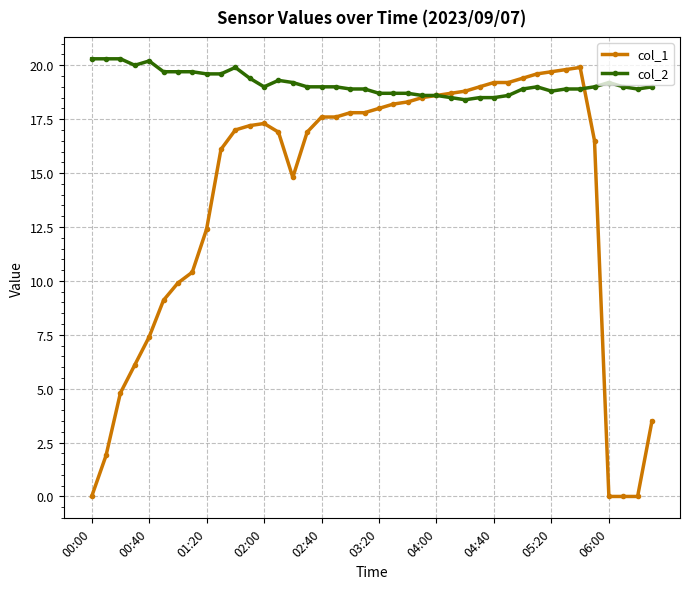

True or false: col_1 and col_2 cross at least once.

True